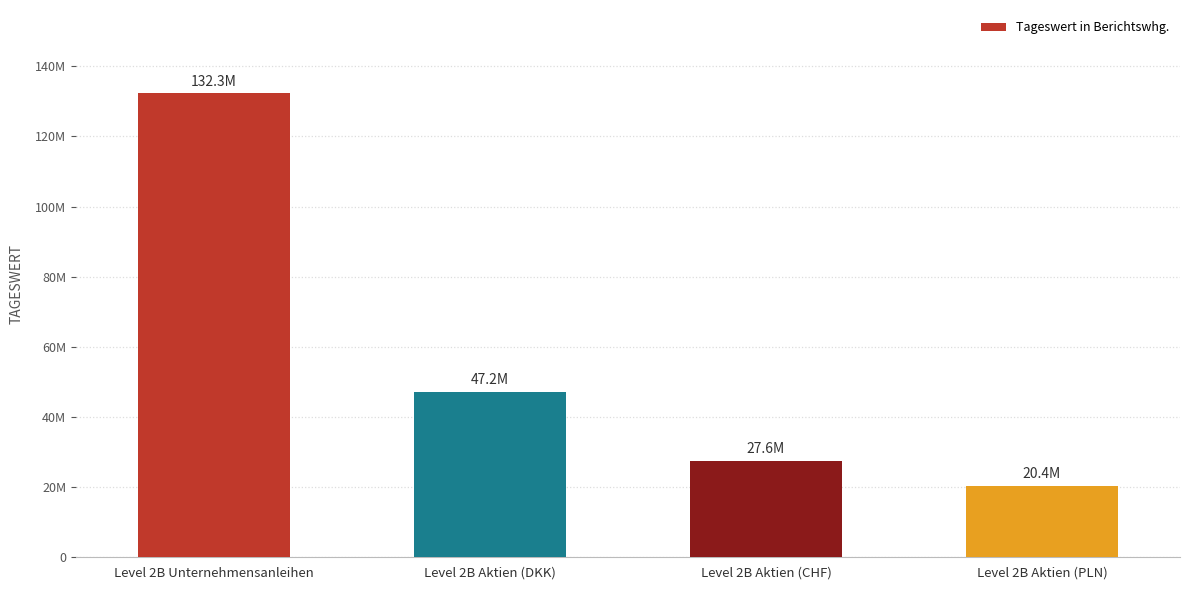

Are the bars horizontal?

No